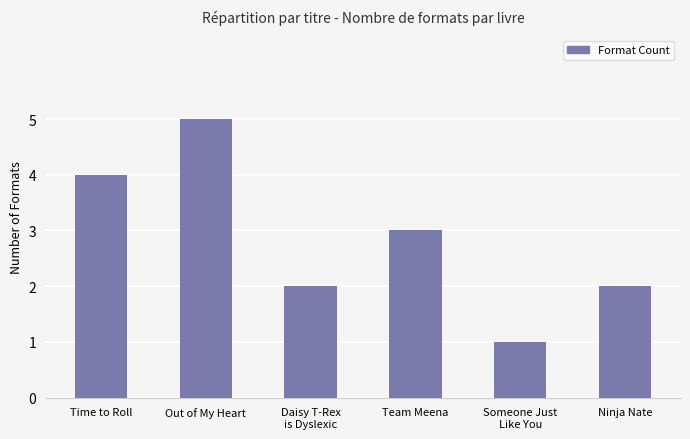

The chart shows a value of 5 at Out of My Heart. True or false?

True